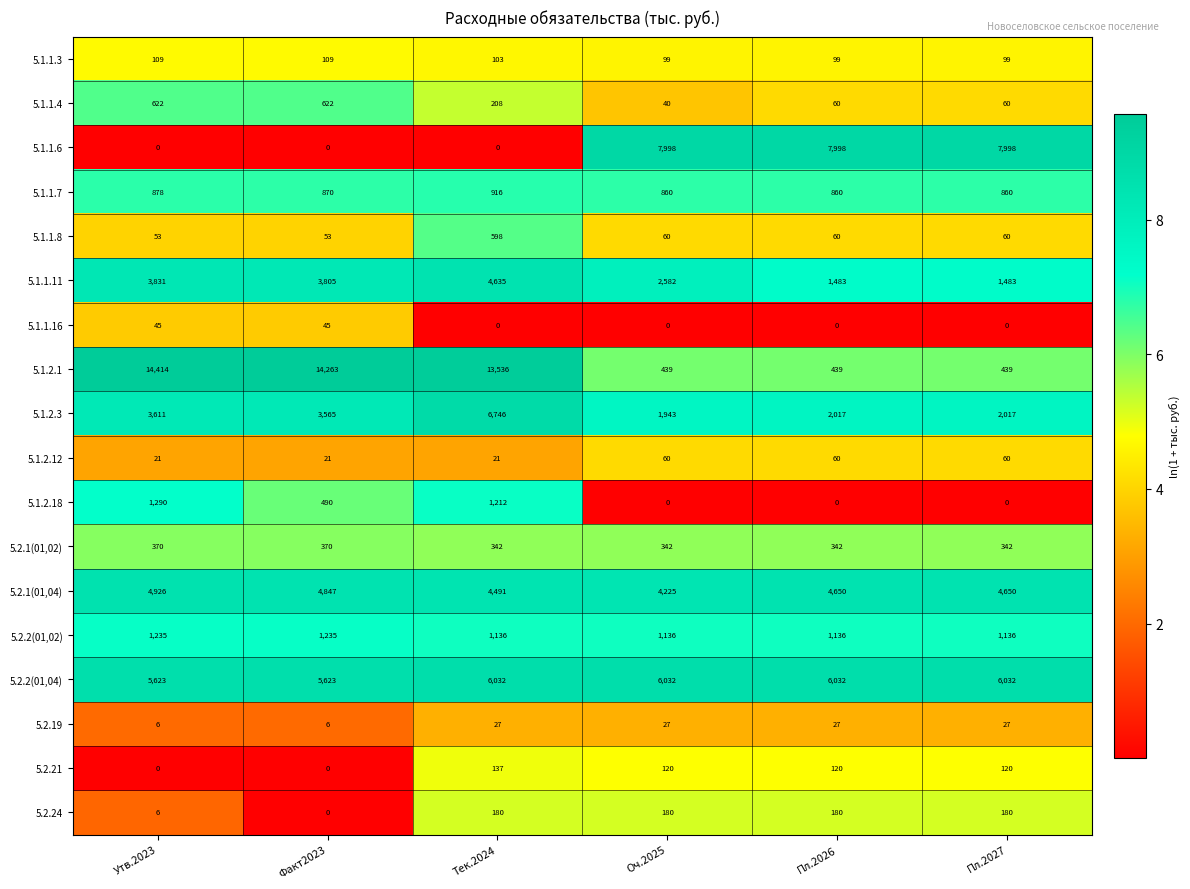

Which series changed the most between Факт2023 and Пл.2026?

5.1.2.1